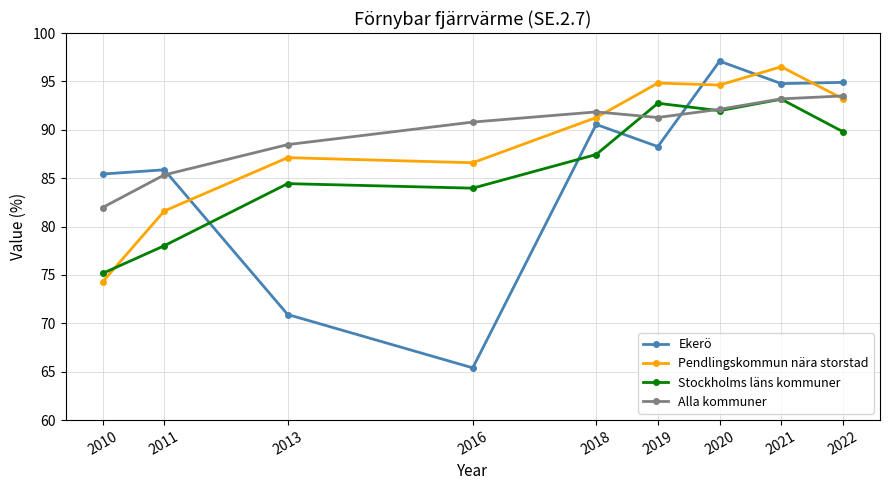

At which label is Stockholms läns kommuner closest to 84?

2016